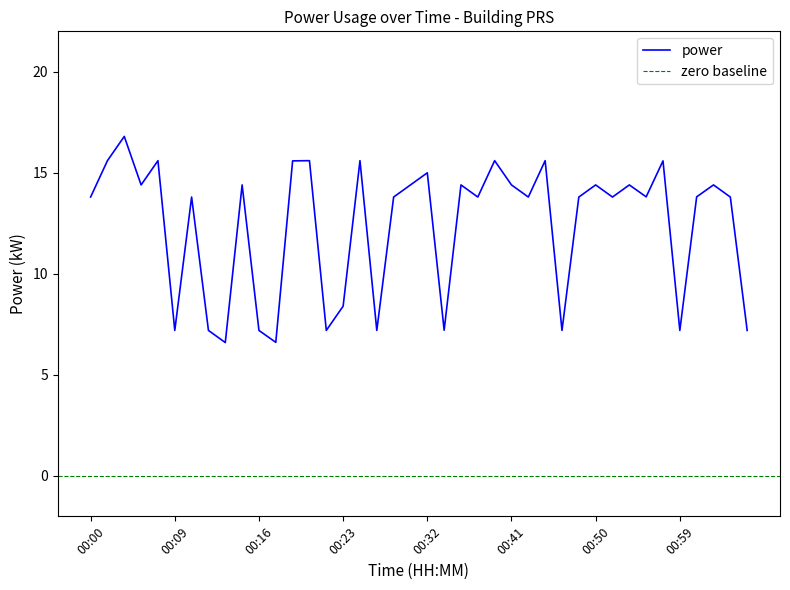

At which category does the chart reach its minimum across all series?

00:13